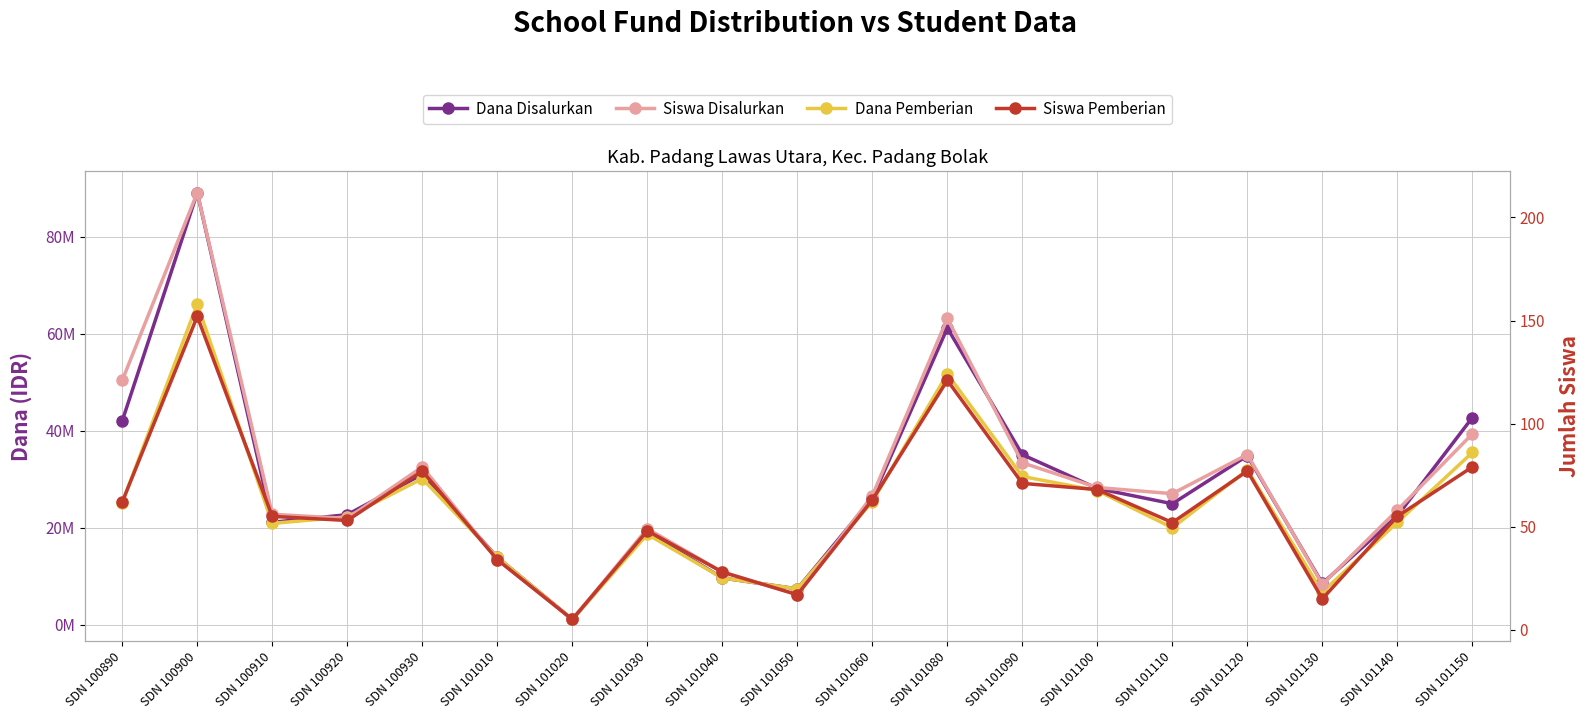

True or false: Dana Pemberian and Dana Disalurkan intersect in this chart.

False